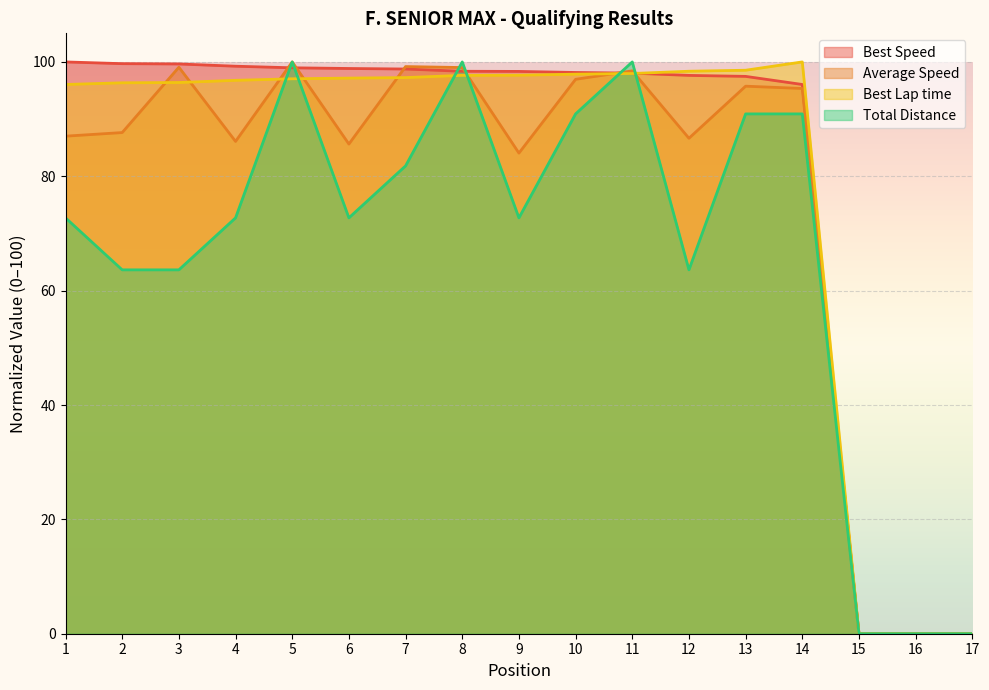

After their last crossing, which series has the higher values: Best Lap time or Total Time?

Best Lap time